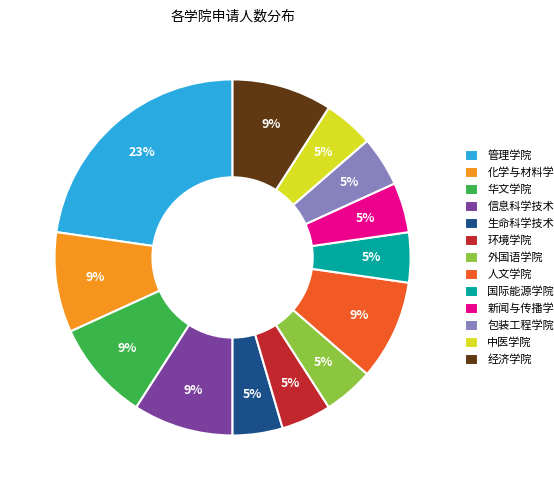

To the nearest percent, what portion does 外国语学院 represent?

5%